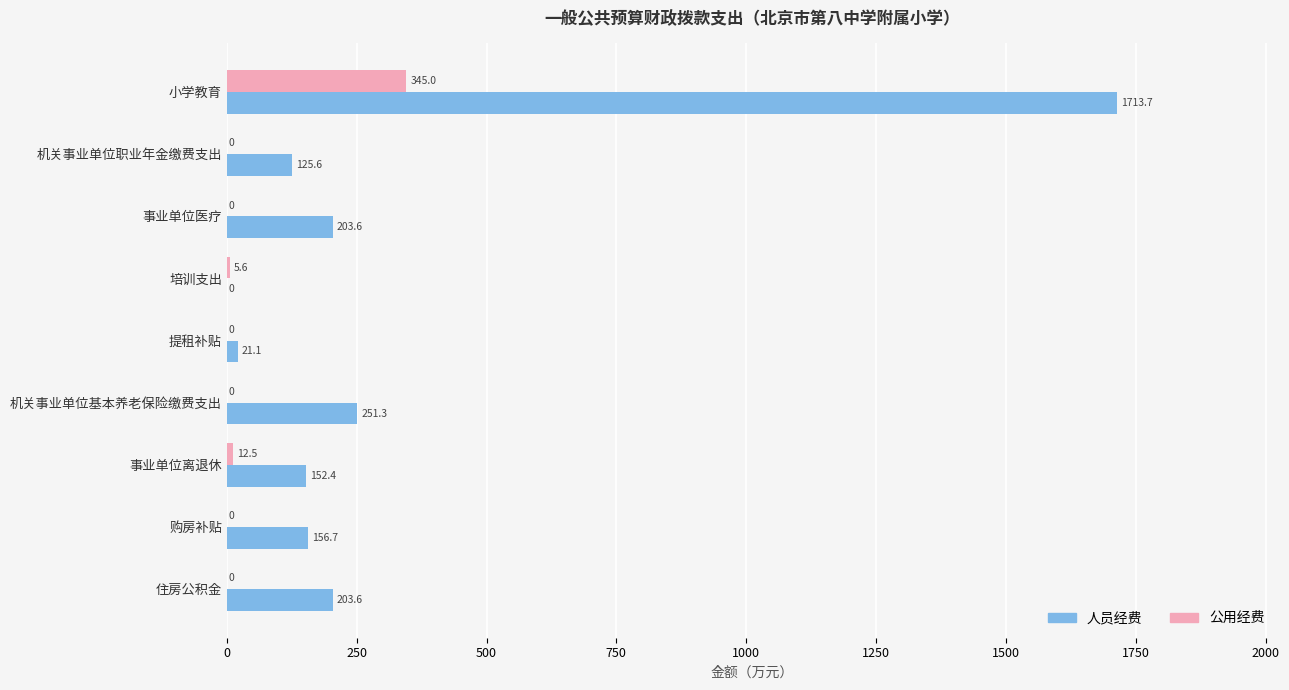

At which category is the sum across all series the highest?

小学教育